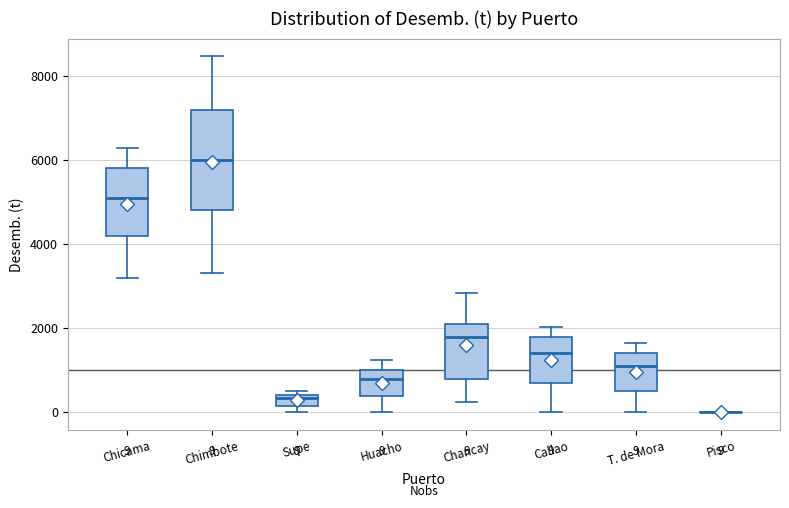

Which box is the tallest, from its lower edge to its upper edge?

Chimbote